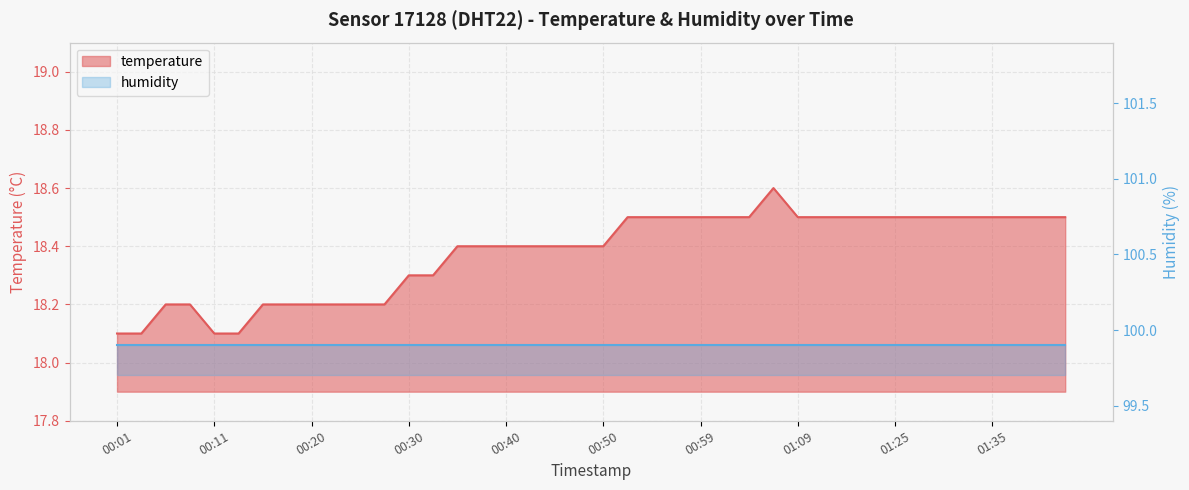

What is the sum of all values?

735.0